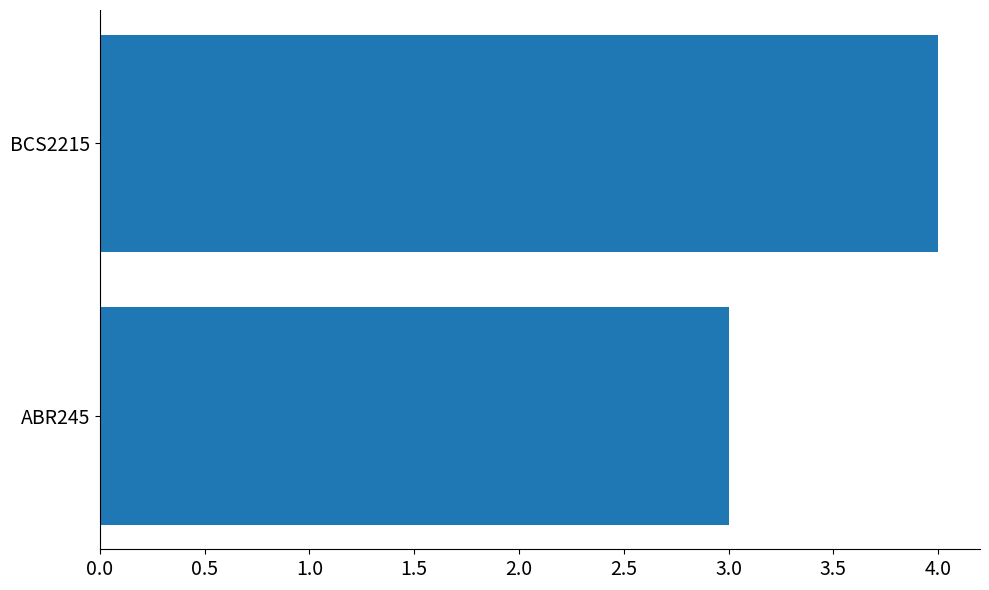

Reading top to bottom, extract all data points from this chart.

BCS2215=4	ABR245=3